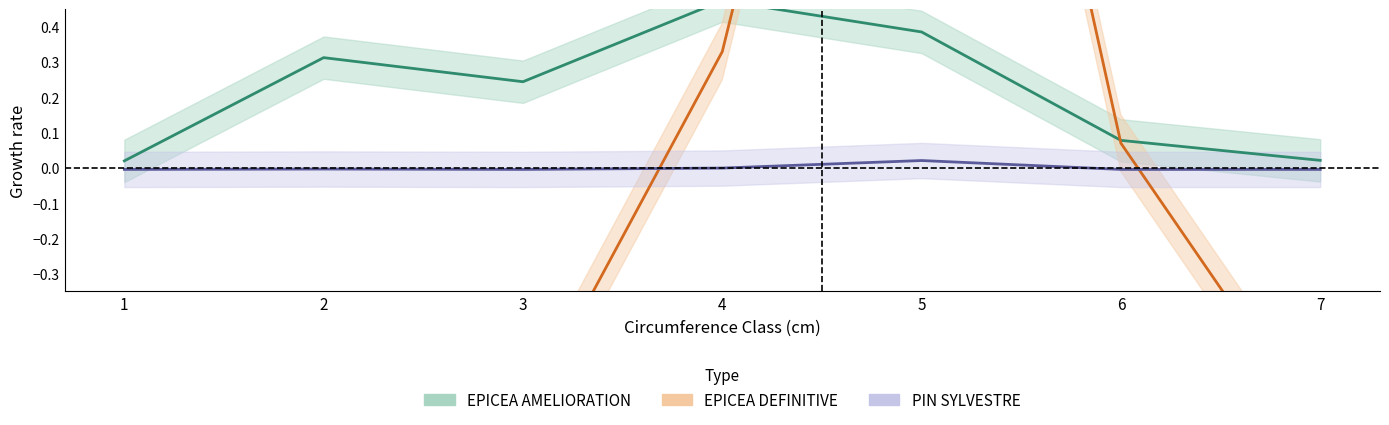

Reading left to right, transcribe all the data shown in this chart.

EPICEA AMELIORATION: 1=0.0	2=0.3	3=0.2	4=0.5	5=0.4	6=0.1	7=0.0
EPICEA DEFINITIVE: 1=-0.8	2=-0.8	3=-0.7	4=0.3	5=2.6	6=0.1	7=-0.8
PIN SYLVESTRE: 1=-0.0	2=-0.0	3=-0.0	4=-0.0	5=0.0	6=-0.0	7=-0.0